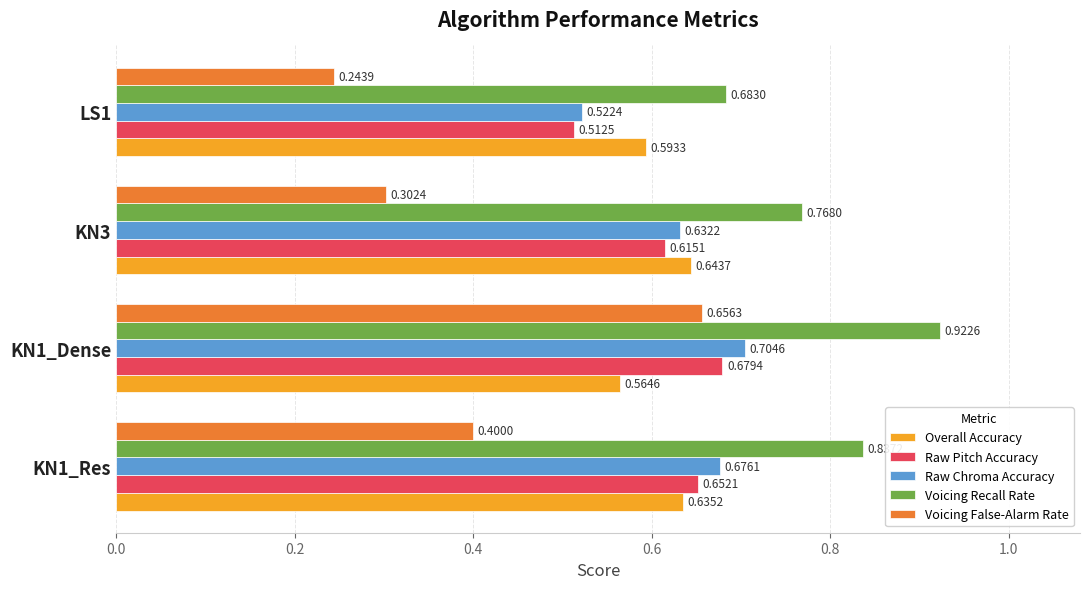

What is the difference between the maximum and minimum values in the Voicing False-Alarm Rate series?

0.4